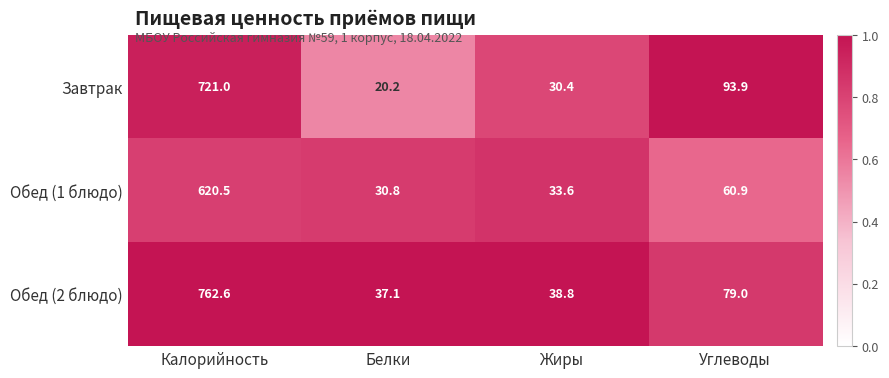

Which series has the widest spread of values?

Обед (2 блюдо)